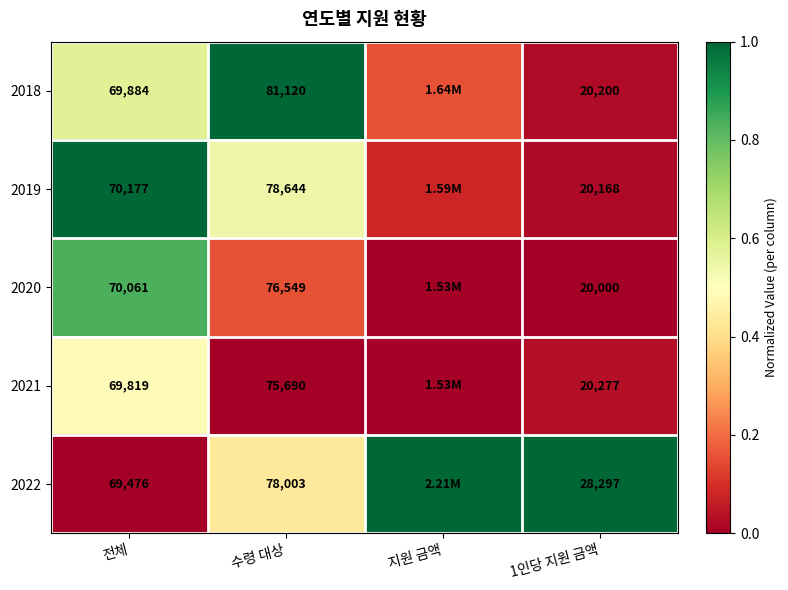

What is the difference between the maximum and second lowest values in the 2020 series?

0.8